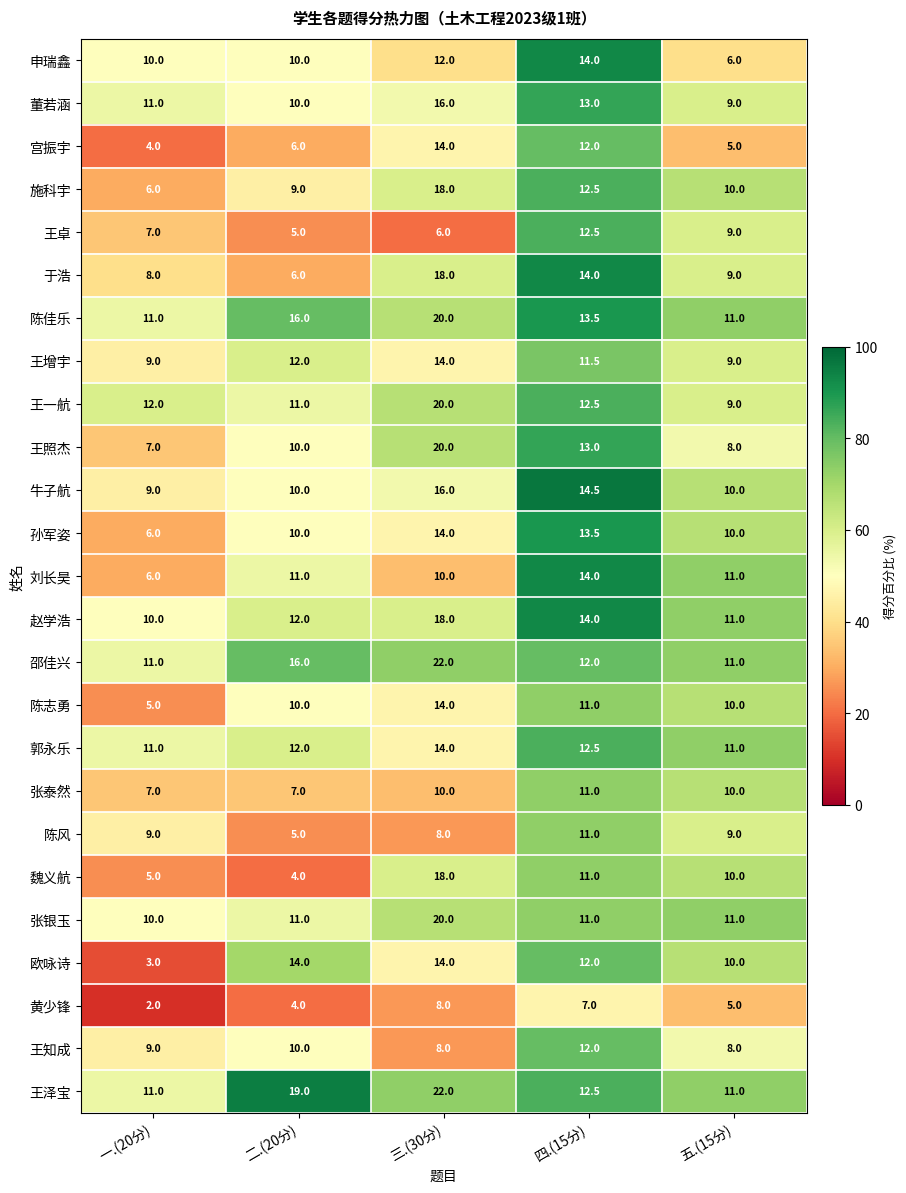

Is it true that 张泰然 equals 7.0 at 一.(20分)?

True